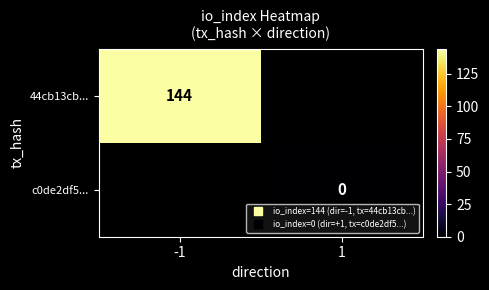

At which label does c0de2df5... reach its minimum?

-1